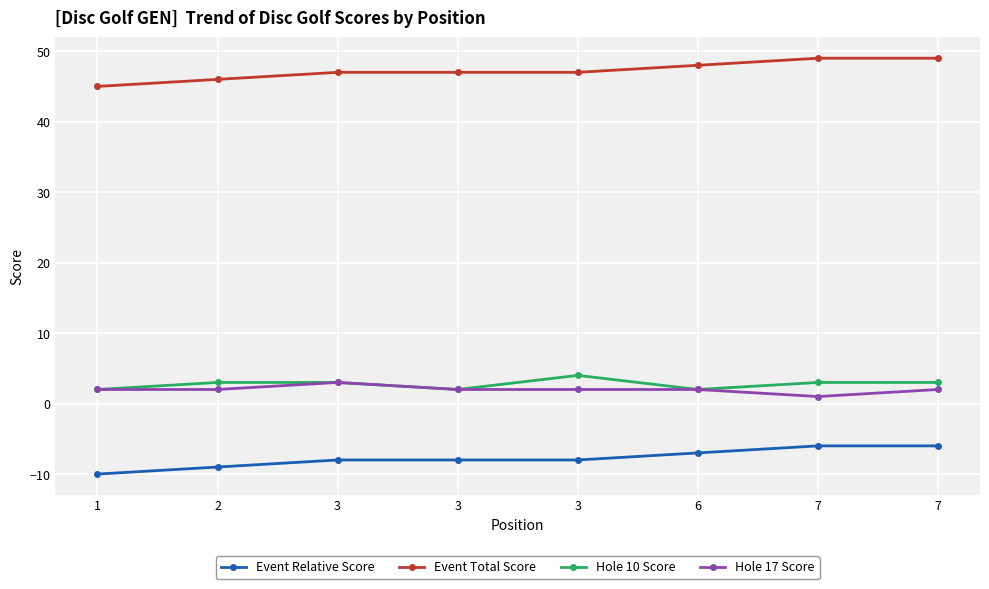

Where is Event Total Score nearest to the value 47?

3